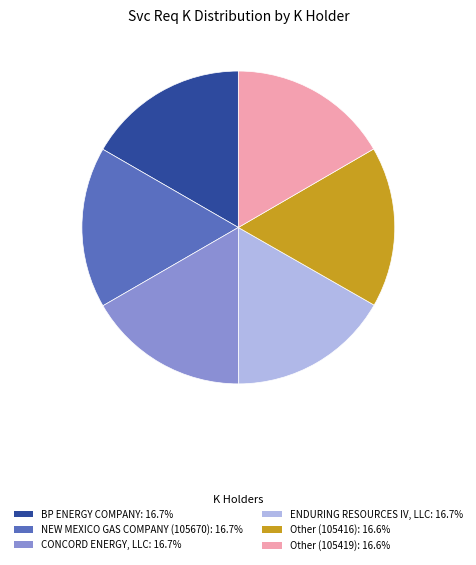

Do ENDURING RESOURCES IV, LLC and Other (105419) together represent more than half of the pie?

No